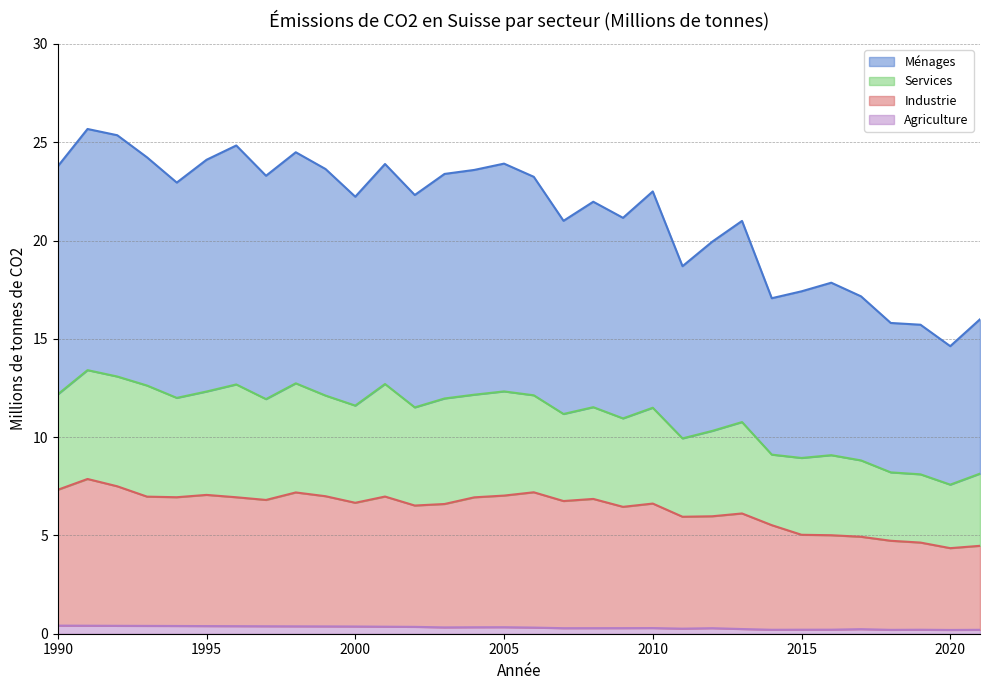

True or false: Ménages and Industrie cross at least once.

False